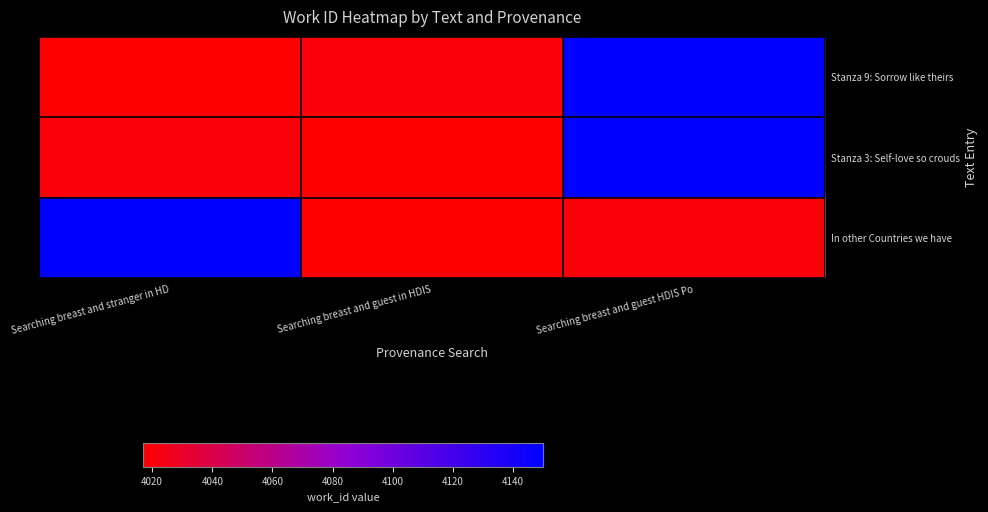

Reading left to right, extract all data points from this chart.

Stanza 9: Sorrow like theirs: Searching breast and stranger in HD=4017	Searching breast and guest in HDIS=4020	Searching breast and guest HDIS Po=4150
Stanza 3: Self-love so crouds: Searching breast and stranger in HD=4020	Searching breast and guest in HDIS=4017	Searching breast and guest HDIS Po=4150
In other Countries we have: Searching breast and stranger in HD=4150	Searching breast and guest in HDIS=4017	Searching breast and guest HDIS Po=4020